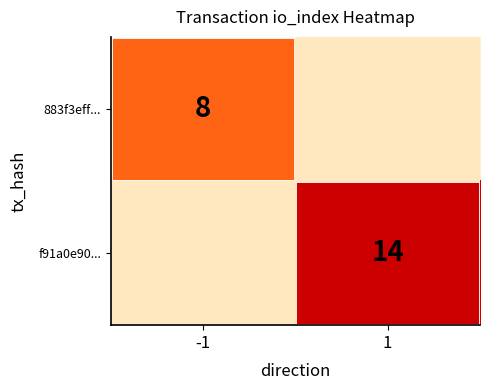

Which category has the highest value across all series?

1